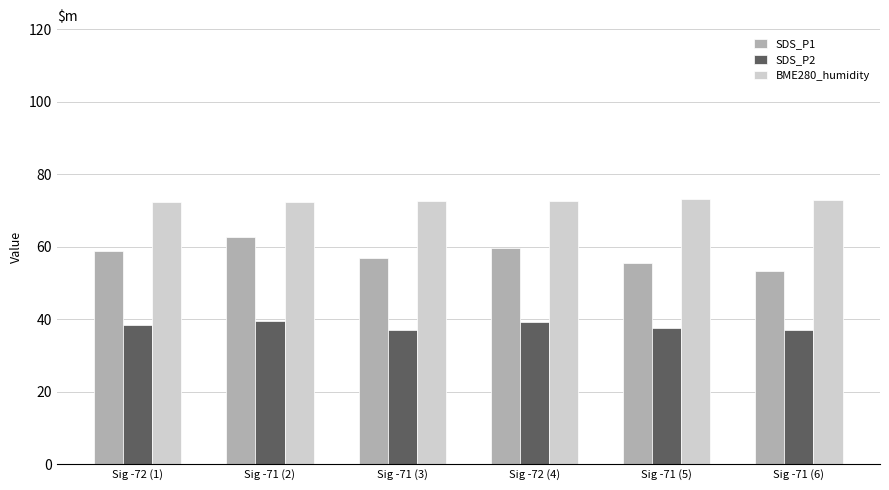

What is the spread (max minus min) of values at Sig -72 (4)?

33.5